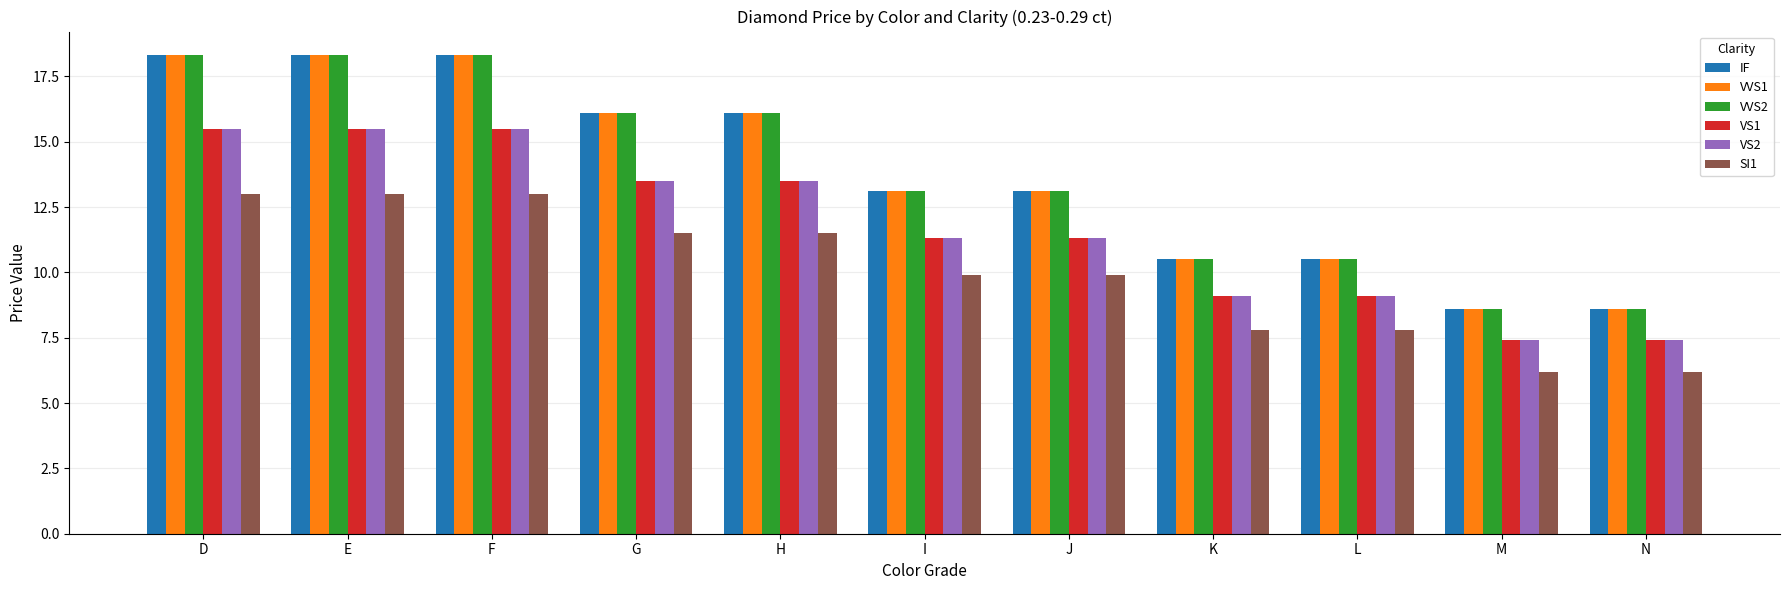

The value of SI1 at F is 13.0. True or false?

True